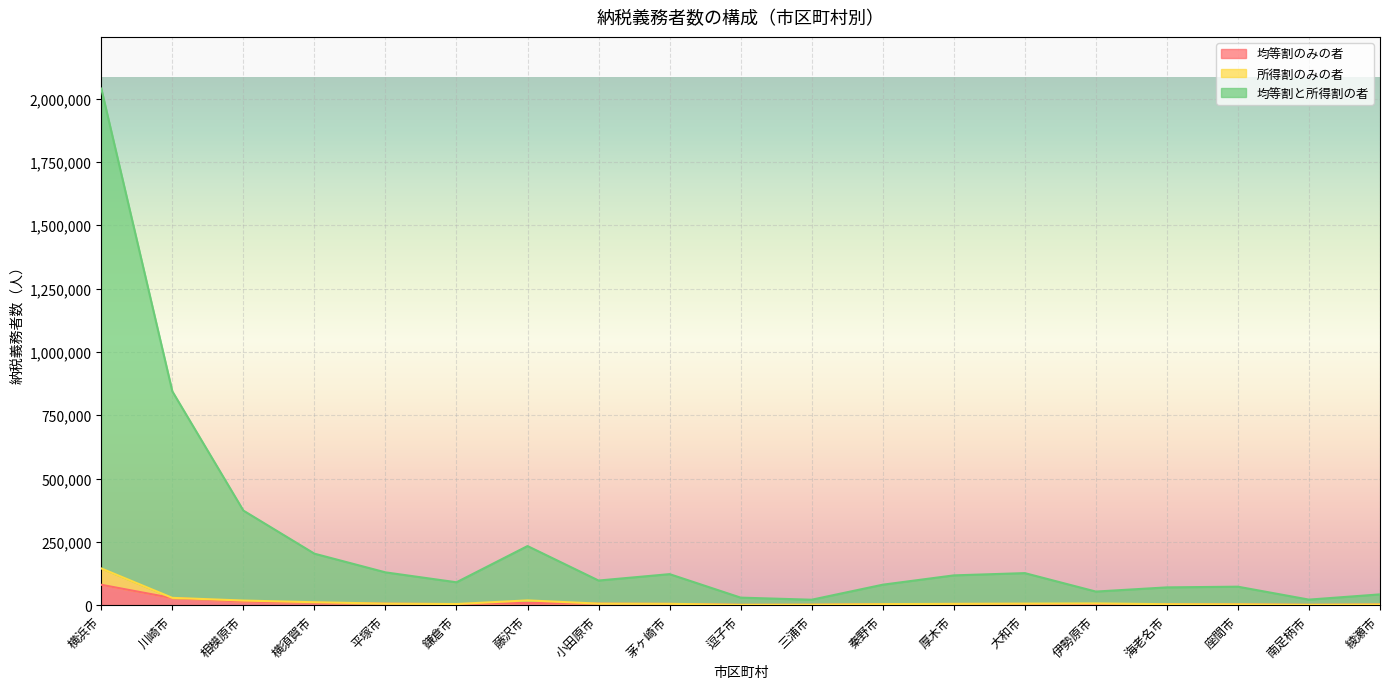

What is the difference between the 均等割と所得割の者 values at 秦野市 and 小田原市?

16461